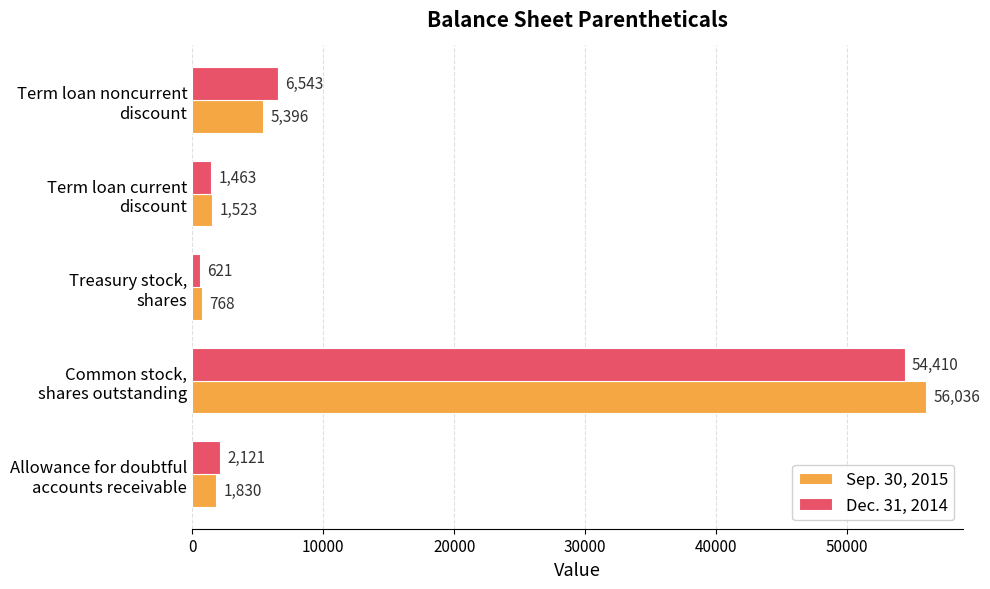

What is the difference between the second highest and second lowest values in the Sep. 30, 2015 series?

3873